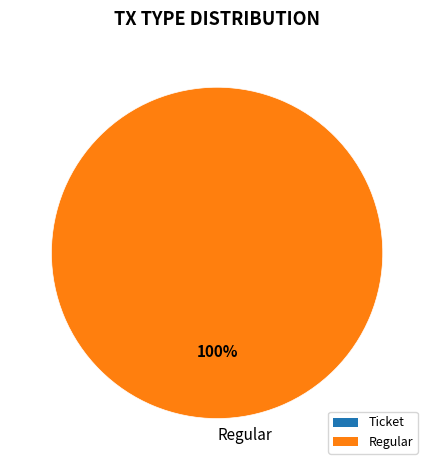

Is it true that Regular is 100% of the pie?

True